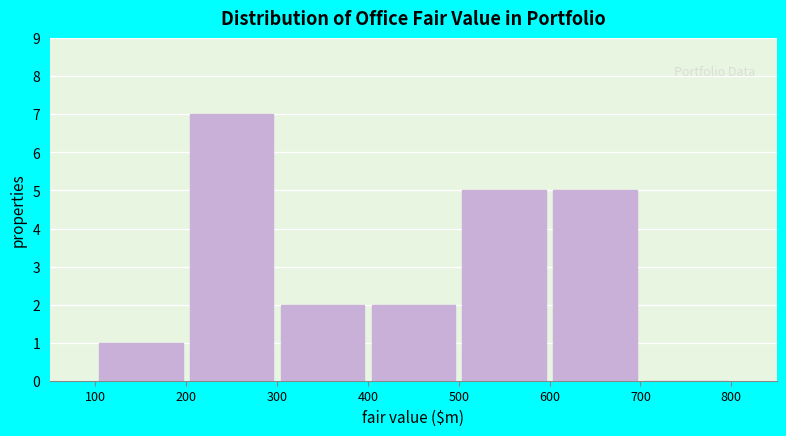

Which range on the x-axis has the tallest bar?

200 to 300